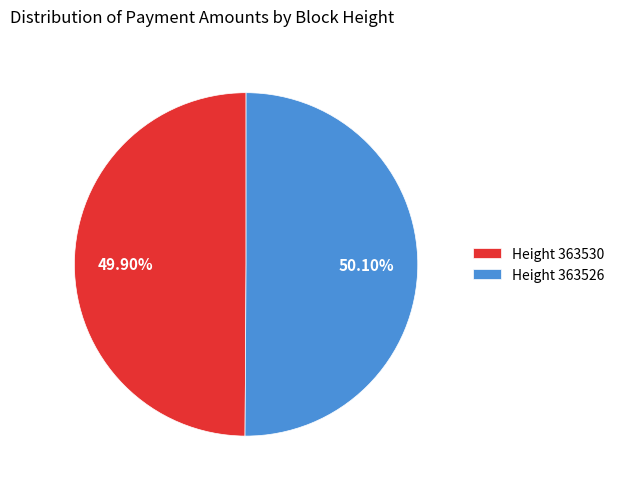

How many segments does this pie chart have?

2